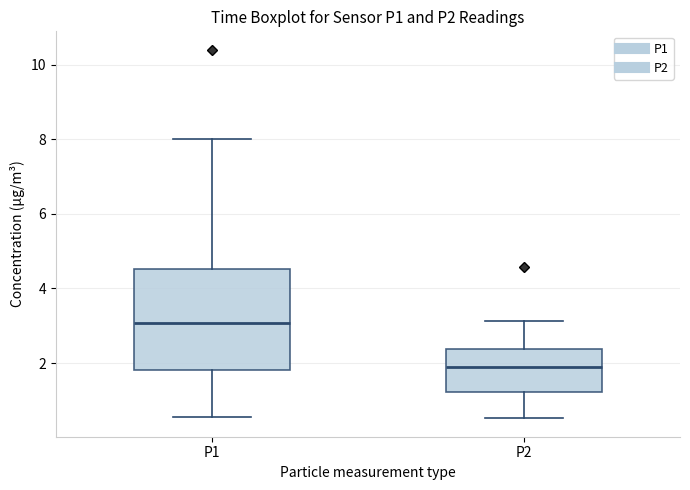

Where does the median line of the box for P2 sit on the y-axis? The values are not printed on the chart, so give them approximately, as read against the axis.

1.8